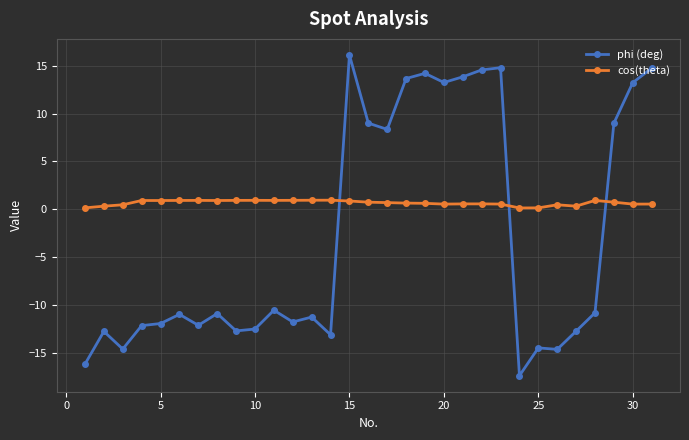

Which series has the largest total across all categories?

cos(theta)